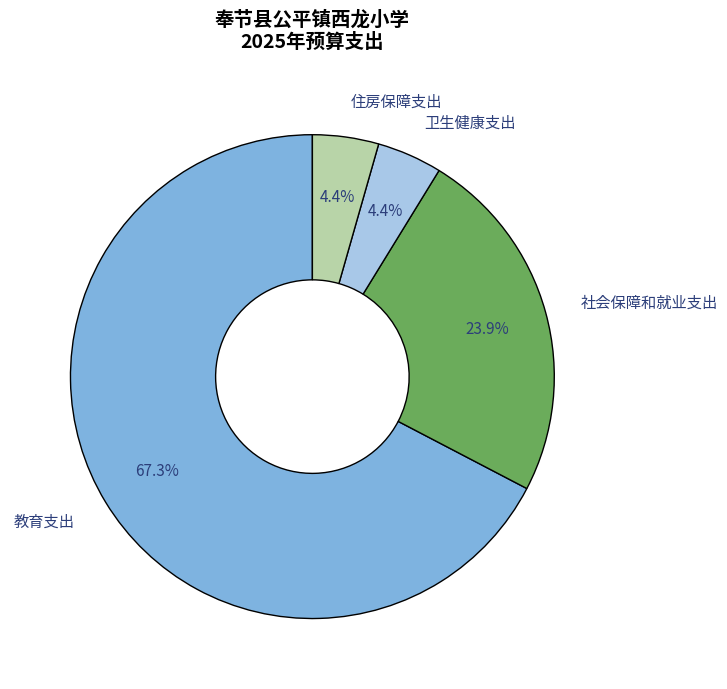

To the nearest percent, what is the difference between the 卫生健康支出 and 教育支出 slice percentages?

63%